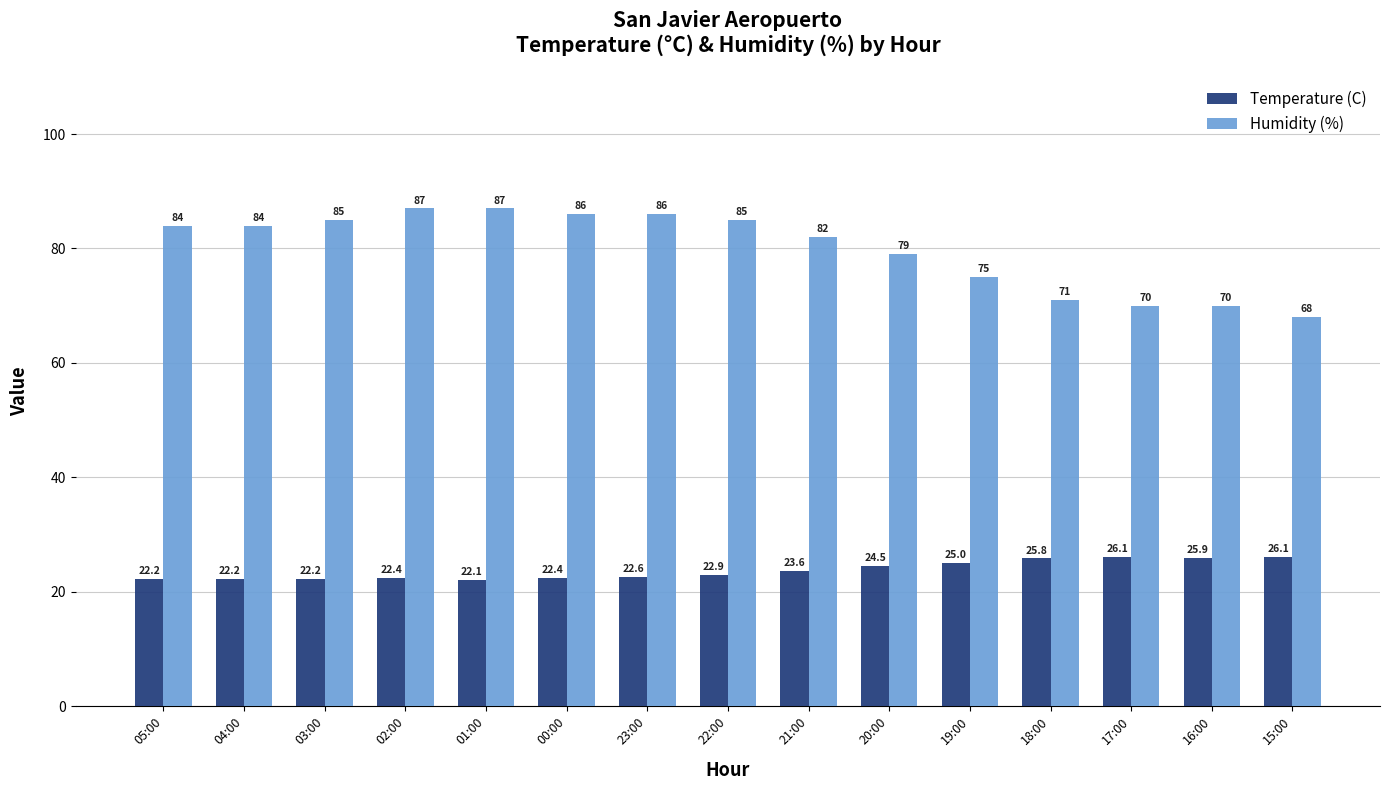

What is the label of the 3rd bar from the right?

17:00